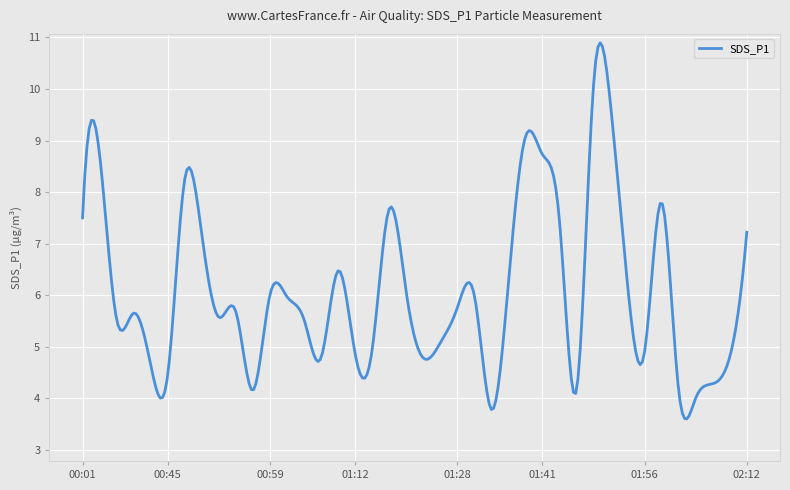

What is the minimum value shown in the chart?

3.6